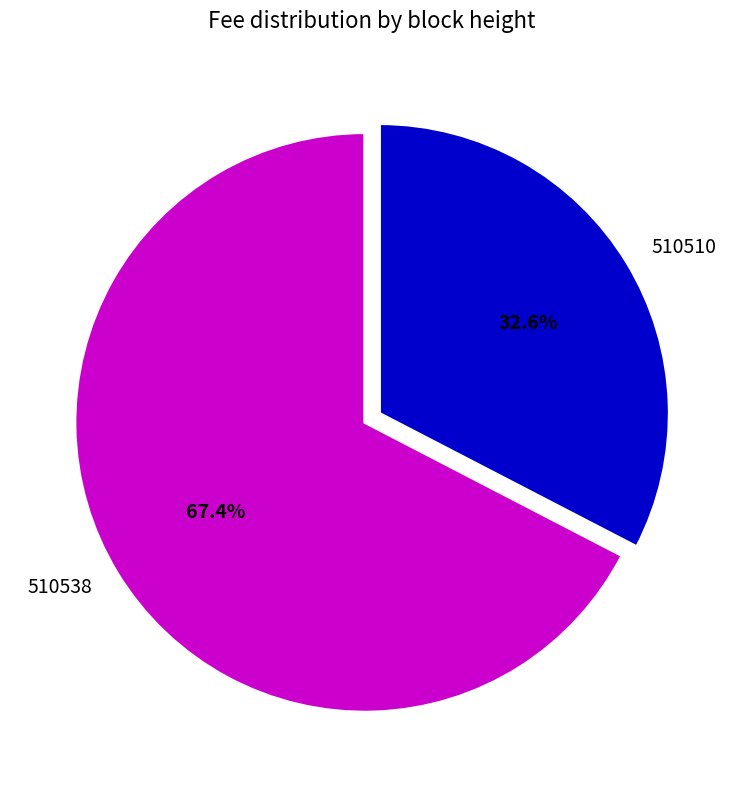

Which slice is the smallest?

510510